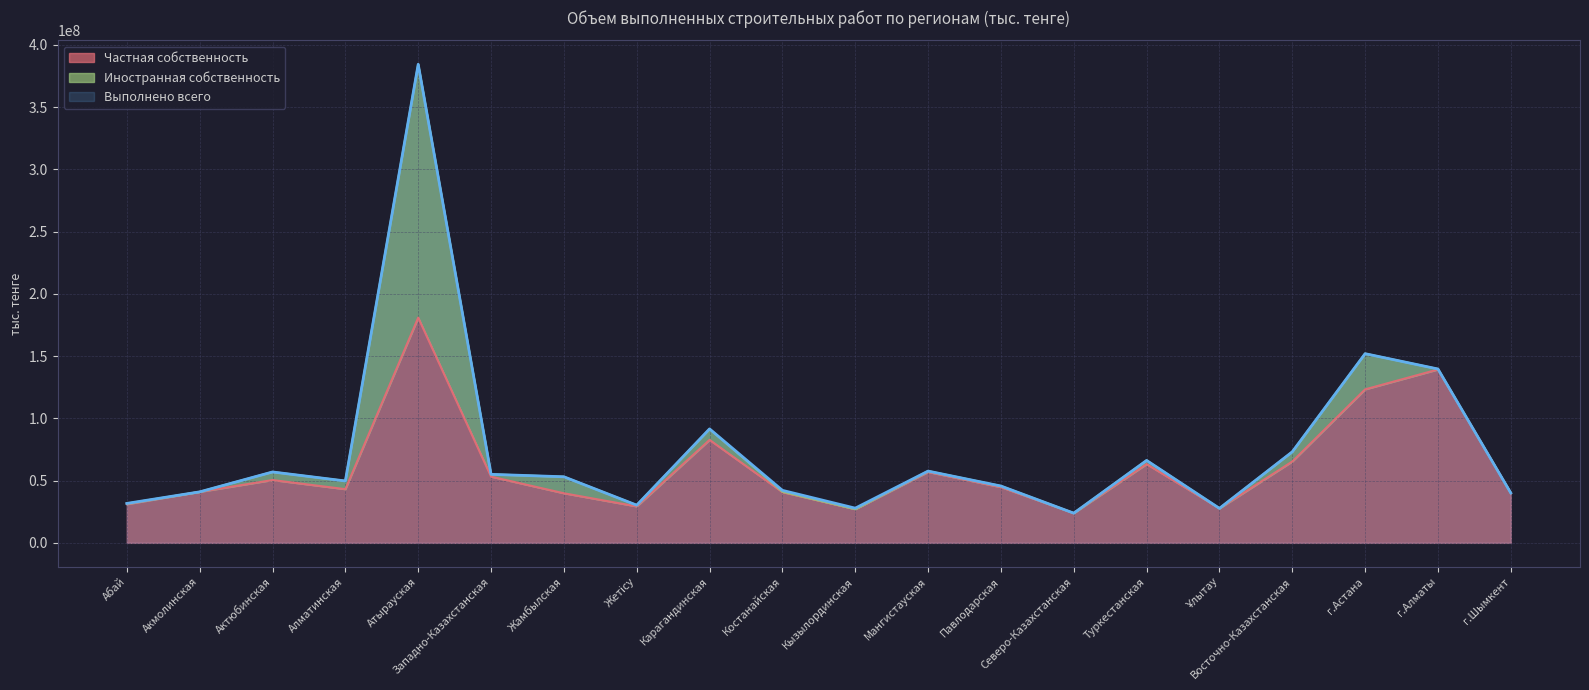

At which category does Частная собственность reach its first local peak?

Актюбинская